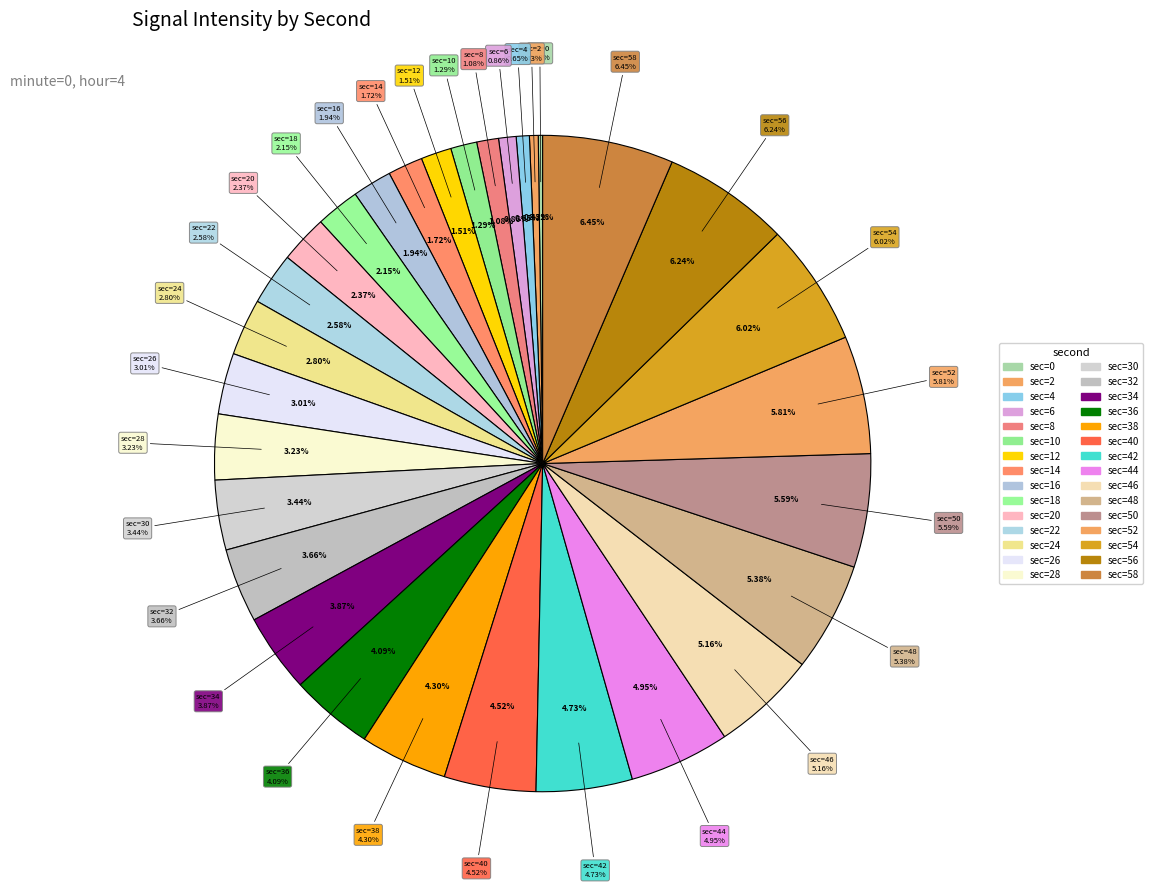

Rank the categories by value from lowest to highest.

0, 2, 4, 6, 8, 10, 12, 14, 16, 18, 20, 22, 24, 26, 28, 30, 32, 34, 36, 38, 40, 42, 44, 46, 48, 50, 52, 54, 56, 58